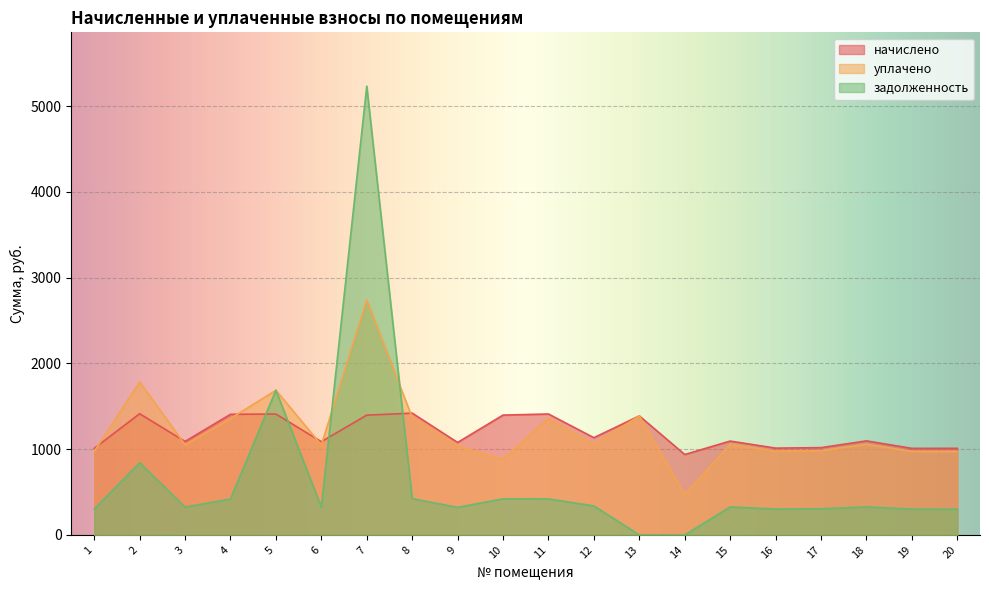

Which series has the largest range (max minus min)?

задолженность